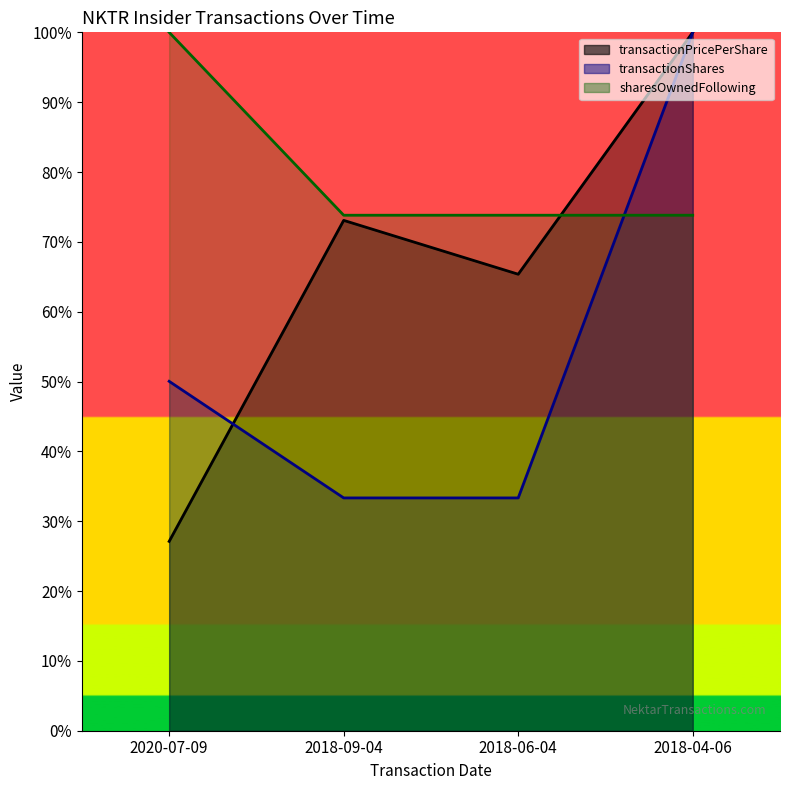

Does the chart display data point markers on the line(s)?

No